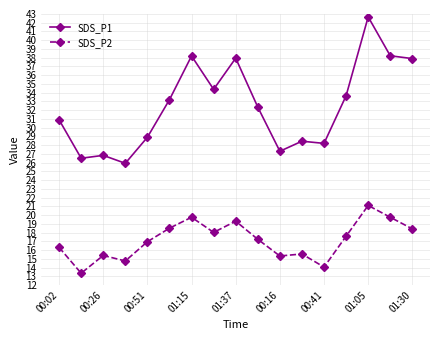

What is the value of the SDS_P1 point at the 17th from the left?

37.9